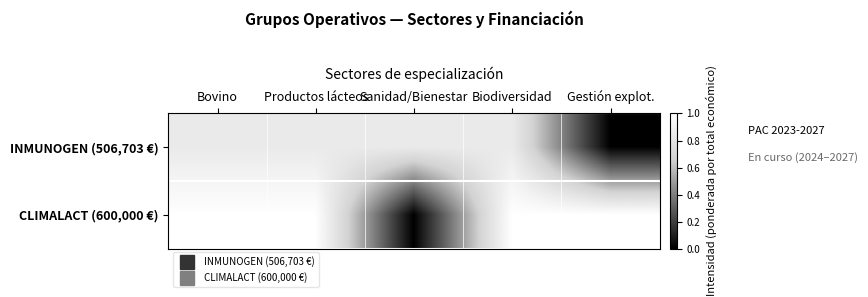

Count the number of data series in this chart.

2